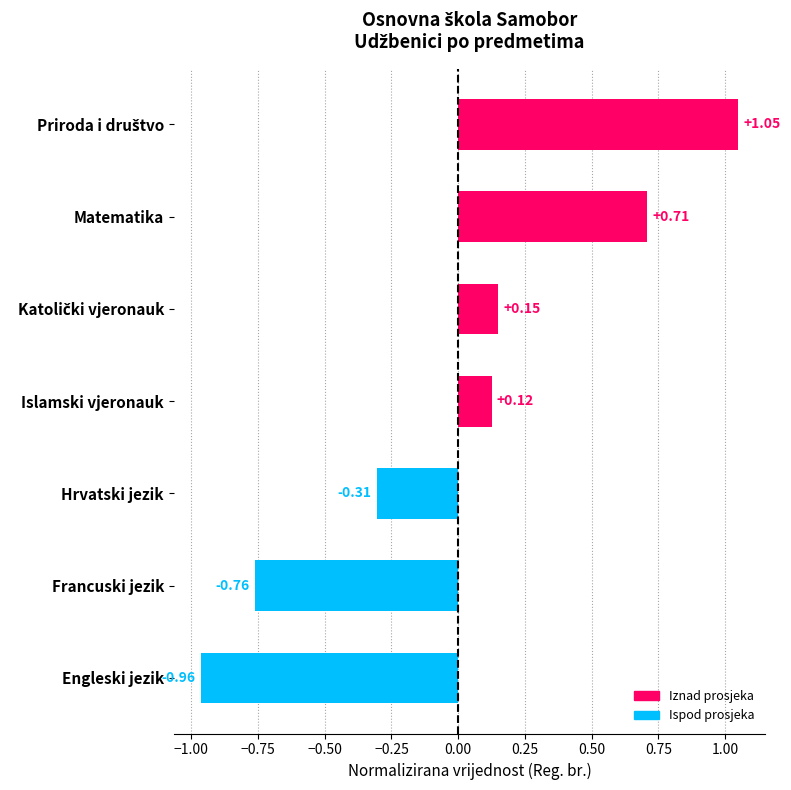

Between Francuski jezik and Hrvatski jezik, which is larger?

Hrvatski jezik